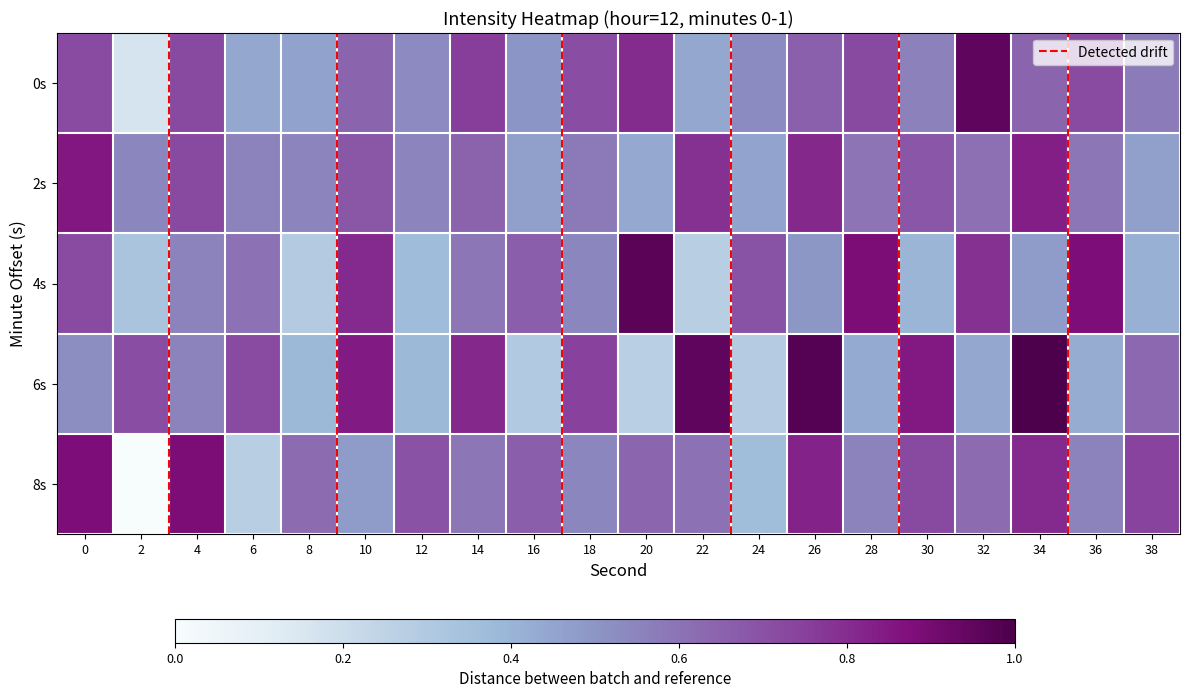

Reading right to left, extract all data points from this chart.

0s: 38=0.6	36=0.7	34=0.6	32=1.0	30=0.6	28=0.7	26=0.7	24=0.5	22=0.4	20=0.8	18=0.7	16=0.5	14=0.8	12=0.5	10=0.6	8=0.5	6=0.4	4=0.7	2=0.2	0=0.7
2s: 38=0.5	36=0.6	34=0.8	32=0.6	30=0.7	28=0.6	26=0.8	24=0.5	22=0.8	20=0.4	18=0.6	16=0.5	14=0.6	12=0.5	10=0.7	8=0.5	6=0.6	4=0.7	2=0.5	0=0.9
4s: 38=0.4	36=0.9	34=0.5	32=0.8	30=0.4	28=0.9	26=0.5	24=0.7	22=0.3	20=1.0	18=0.5	16=0.7	14=0.6	12=0.4	10=0.8	8=0.3	6=0.6	4=0.6	2=0.3	0=0.7
6s: 38=0.6	36=0.4	34=1.0	32=0.4	30=0.8	28=0.4	26=1.0	24=0.3	22=1.0	20=0.3	18=0.7	16=0.3	14=0.8	12=0.4	10=0.8	8=0.4	6=0.7	4=0.6	2=0.7	0=0.5
8s: 38=0.7	36=0.6	34=0.8	32=0.6	30=0.7	28=0.6	26=0.8	24=0.4	22=0.6	20=0.6	18=0.5	16=0.7	14=0.6	12=0.7	10=0.5	8=0.6	6=0.3	4=0.9	2=0.0	0=0.9